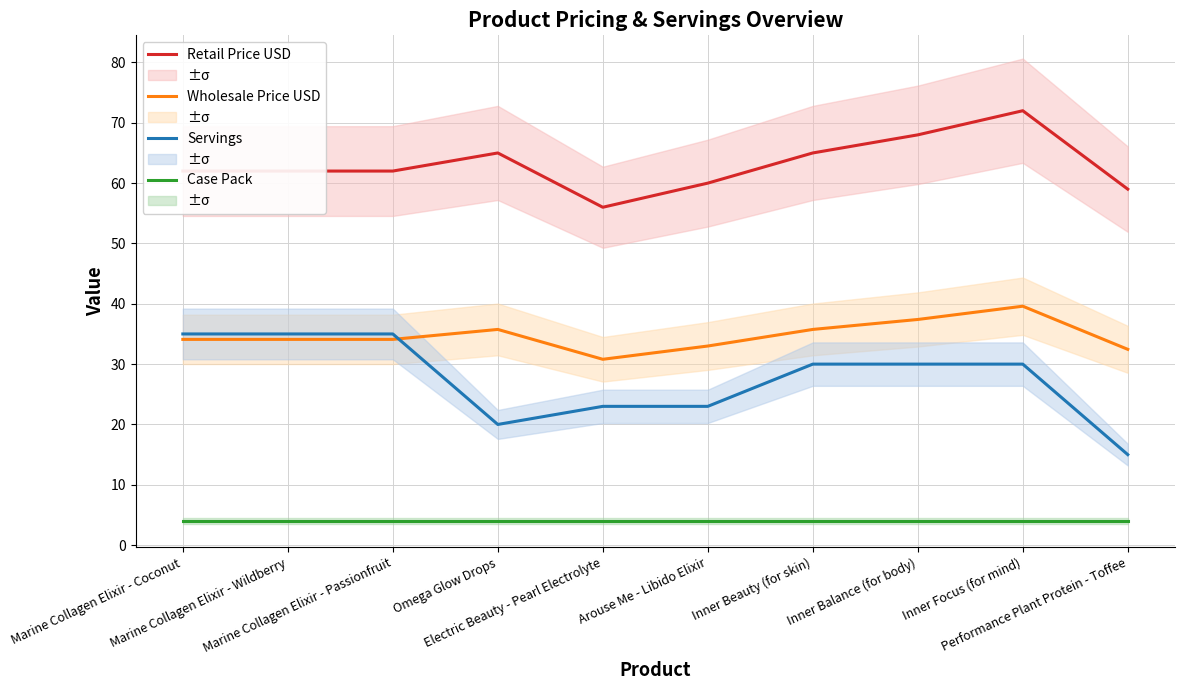

Reading left to right, list all the values displayed in this chart.

Retail Price USD: 62.0	62.0	62.0	65.0	56.0	60.0	65.0	68.0	72.0	59.0
Wholesale Price USD: 34.1	34.1	34.1	35.8	30.8	33.0	35.8	37.4	39.6	32.5
Servings: 35.0	35.0	35.0	20.0	23.0	23.0	30.0	30.0	30.0	15.0
Case Pack: 4.0	4.0	4.0	4.0	4.0	4.0	4.0	4.0	4.0	4.0